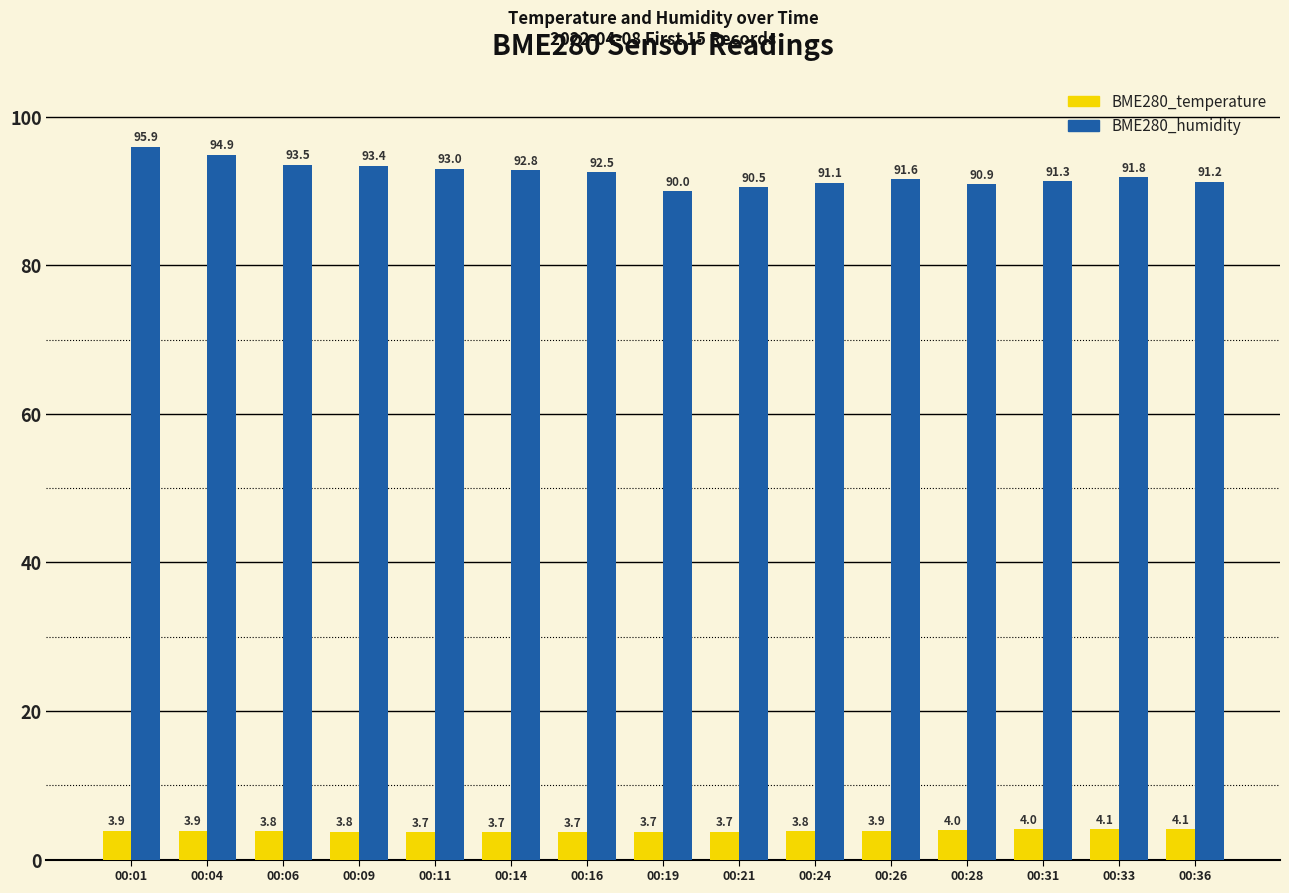

What is the total value across all series at 00:19?

93.7